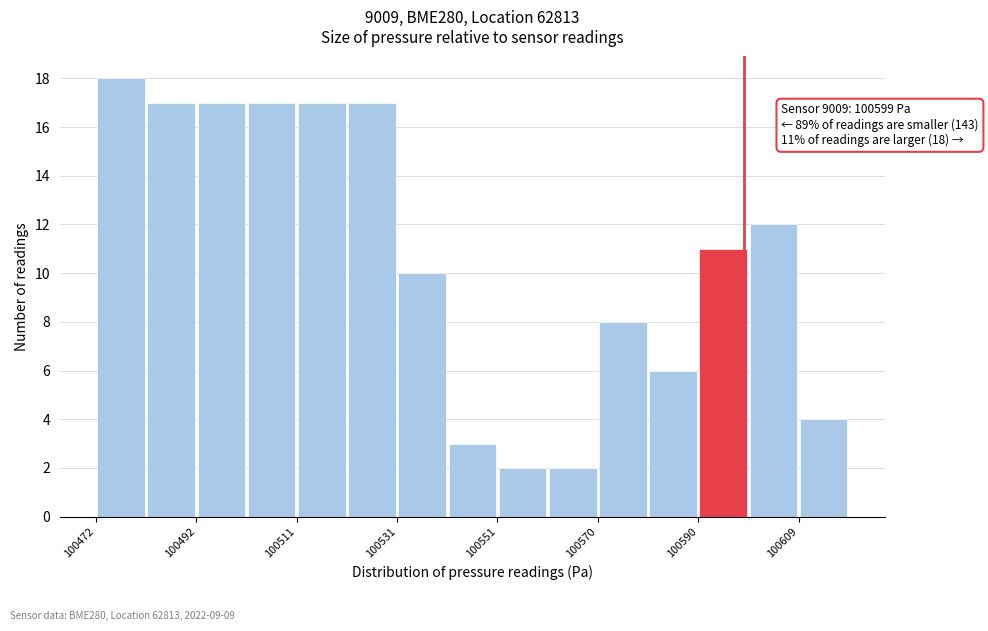

Which range on the x-axis has the tallest bar?

100472 to 100482